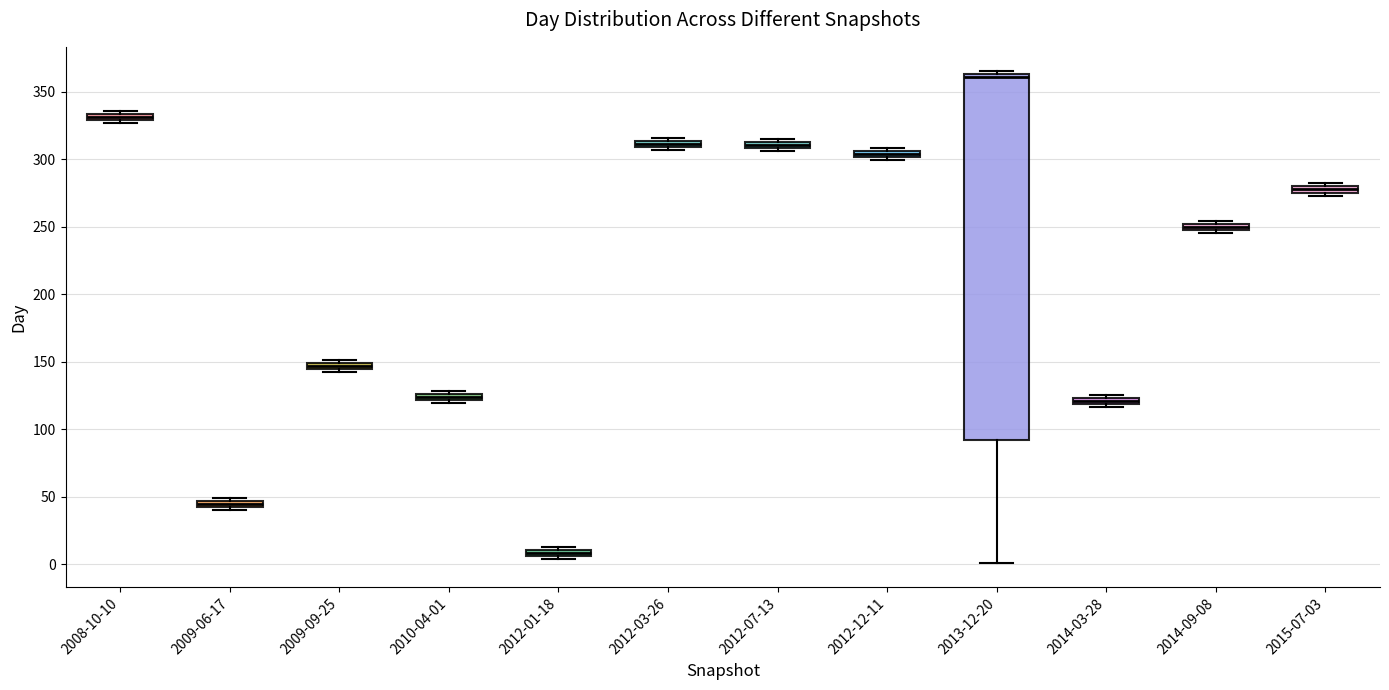

Comparing the boxes themselves (not the whiskers), which one is the tallest?

2013-12-20